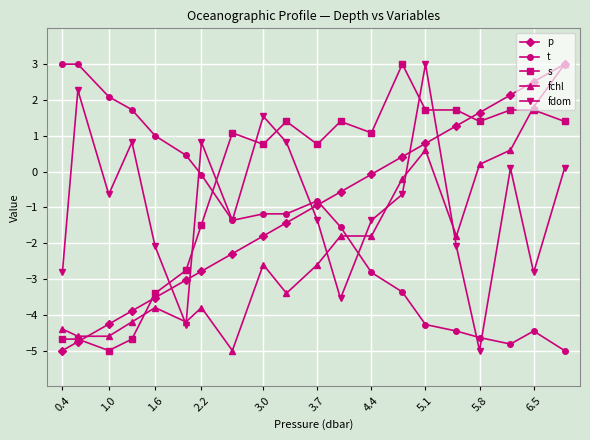

What is the value of the s point at the 4th from the left?

-4.7